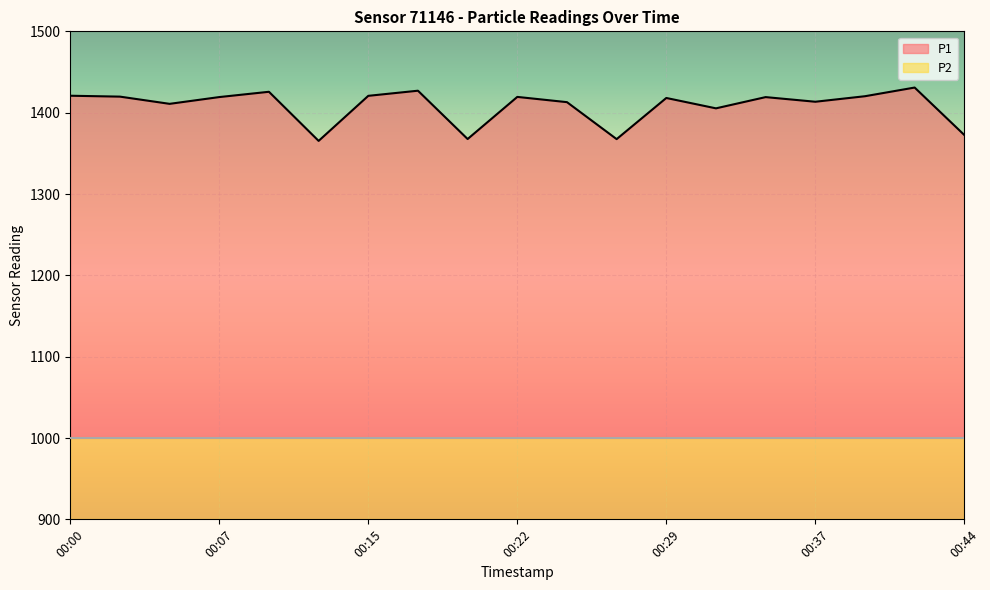

Reading left to right, extract all data points from this chart.

1420.8	1419.7	1410.8	1419.2	1425.7	1365.3	1420.7	1427.0	1367.6	1419.4	1412.9	1367.5	1418.1	1405.3	1419.1	1413.4	1420.2	1430.9	1372.5